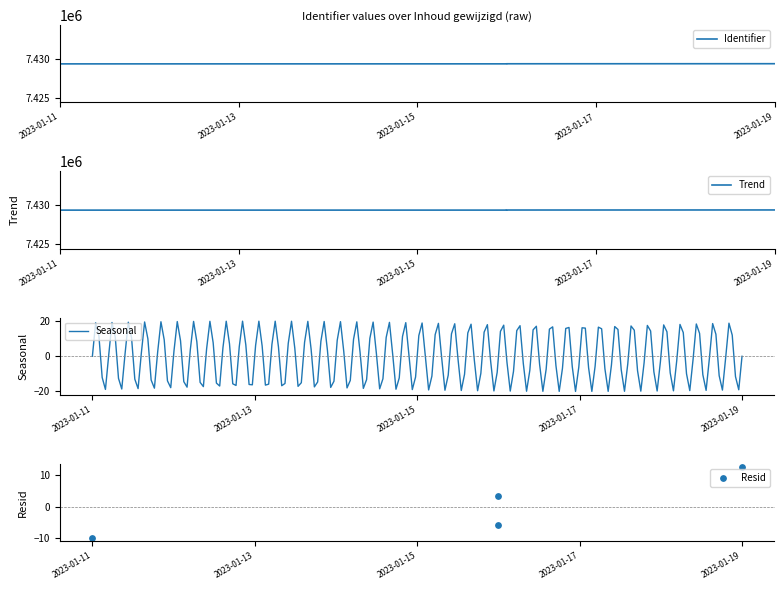

Between 2023-01-11 and 2023-01-19, which is larger?

2023-01-19